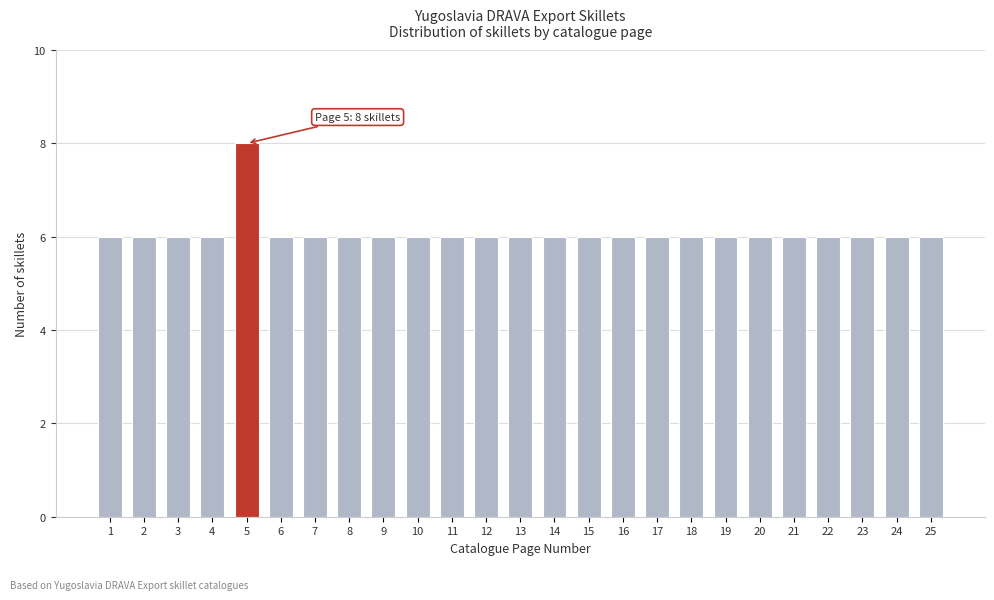

Reading left to right, transcribe all the data shown in this chart.

1=6	2=6	3=6	4=6	5=8	6=6	7=6	8=6	9=6	10=6	11=6	12=6	13=6	14=6	15=6	16=6	17=6	18=6	19=6	20=6	21=6	22=6	23=6	24=6	25=6